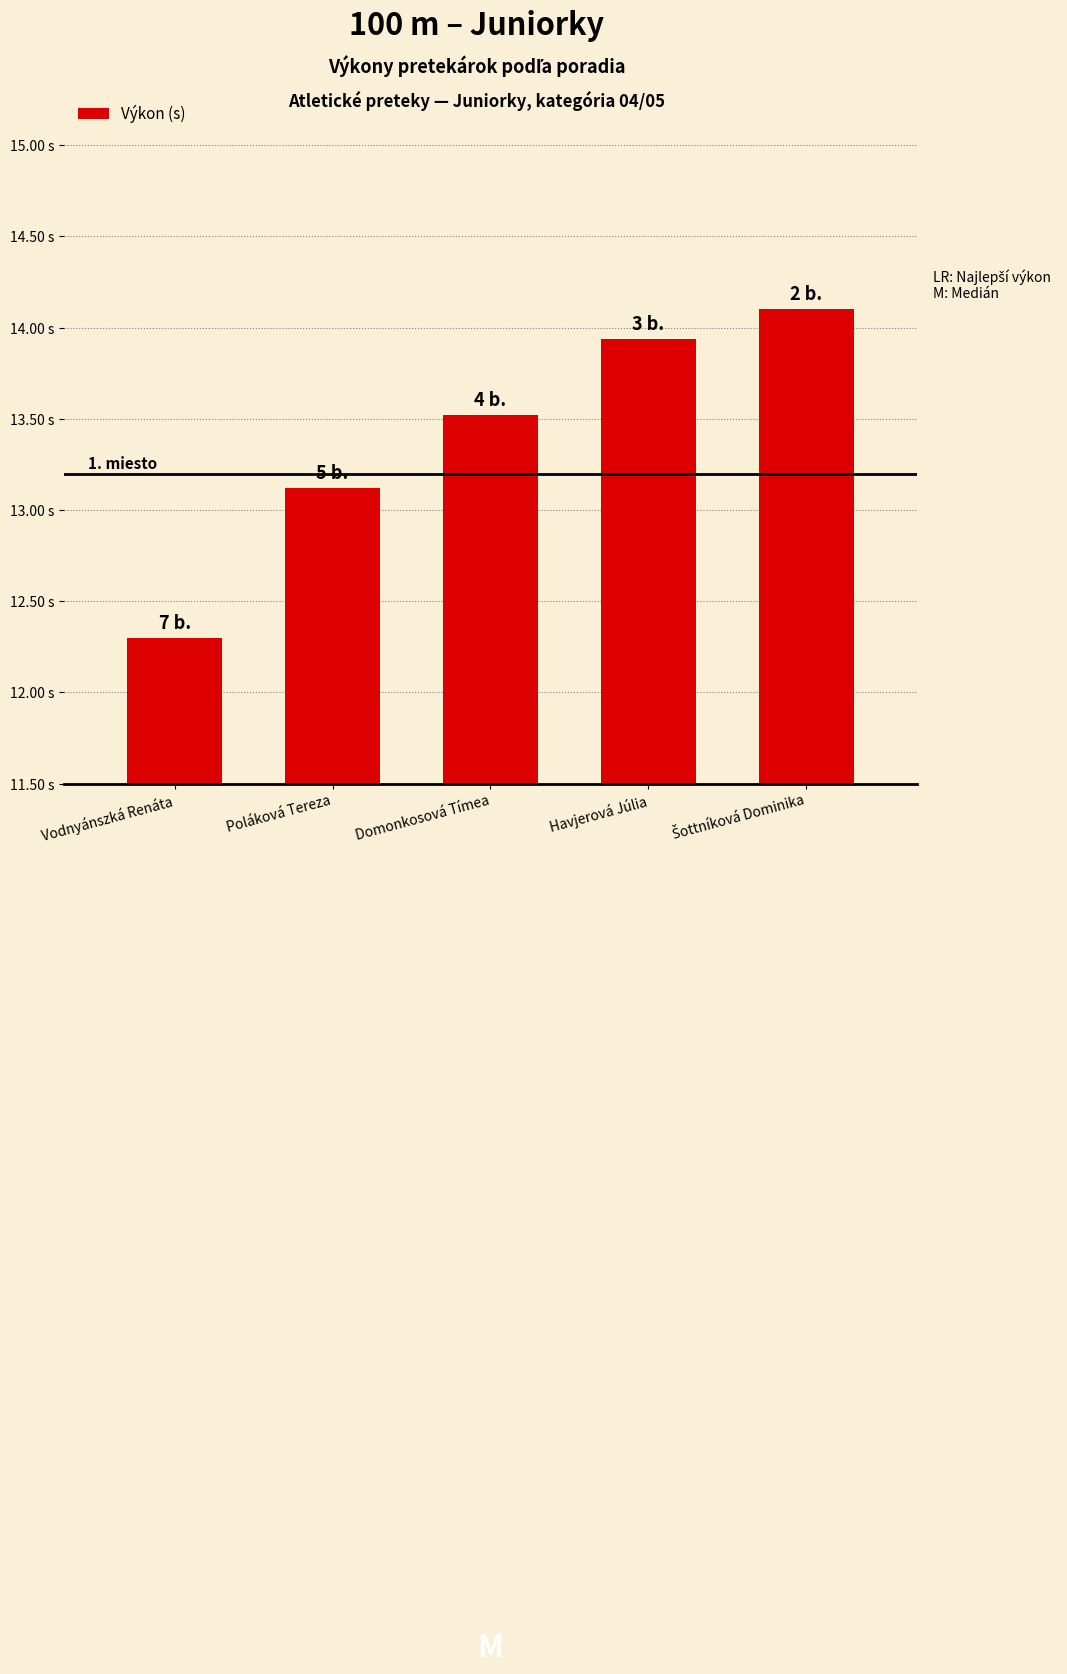

Does the chart contain any negative values?

No